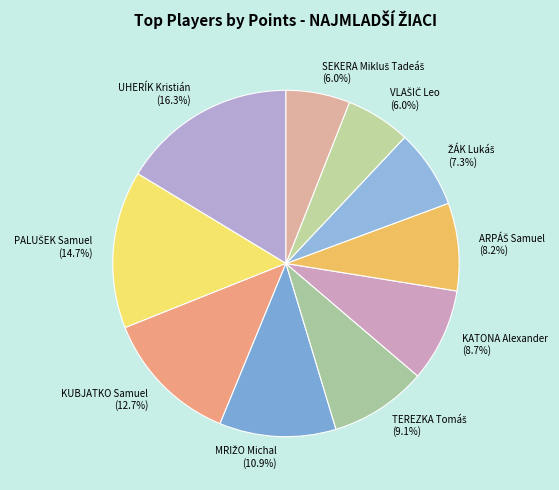

Is there any slice that represents more than half of the pie?

No